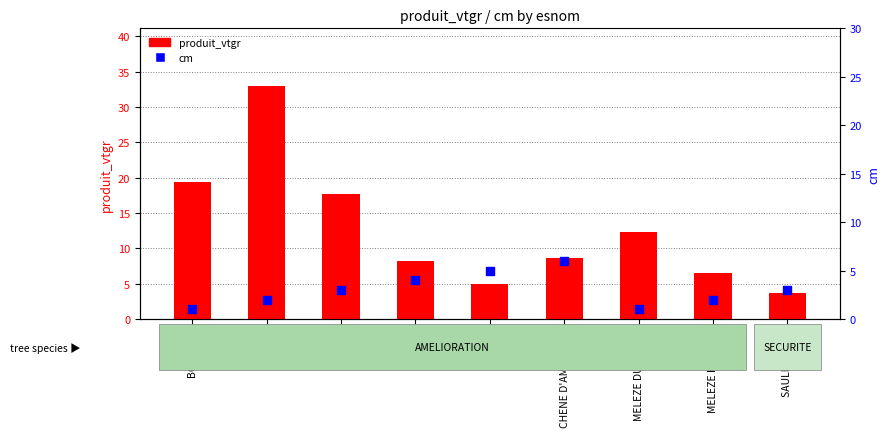

At how many categories does at least one series exceed 11?

4